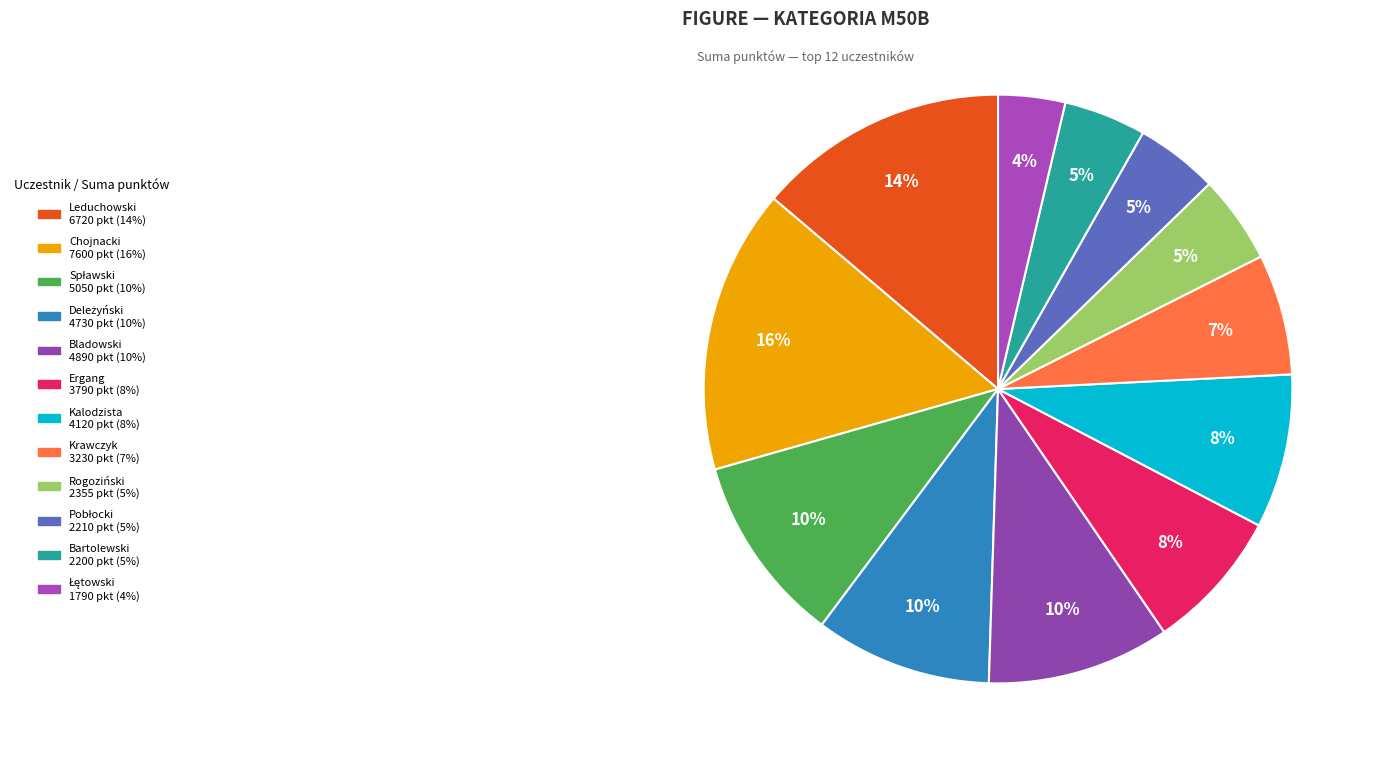

How many slices are in this pie chart?

12